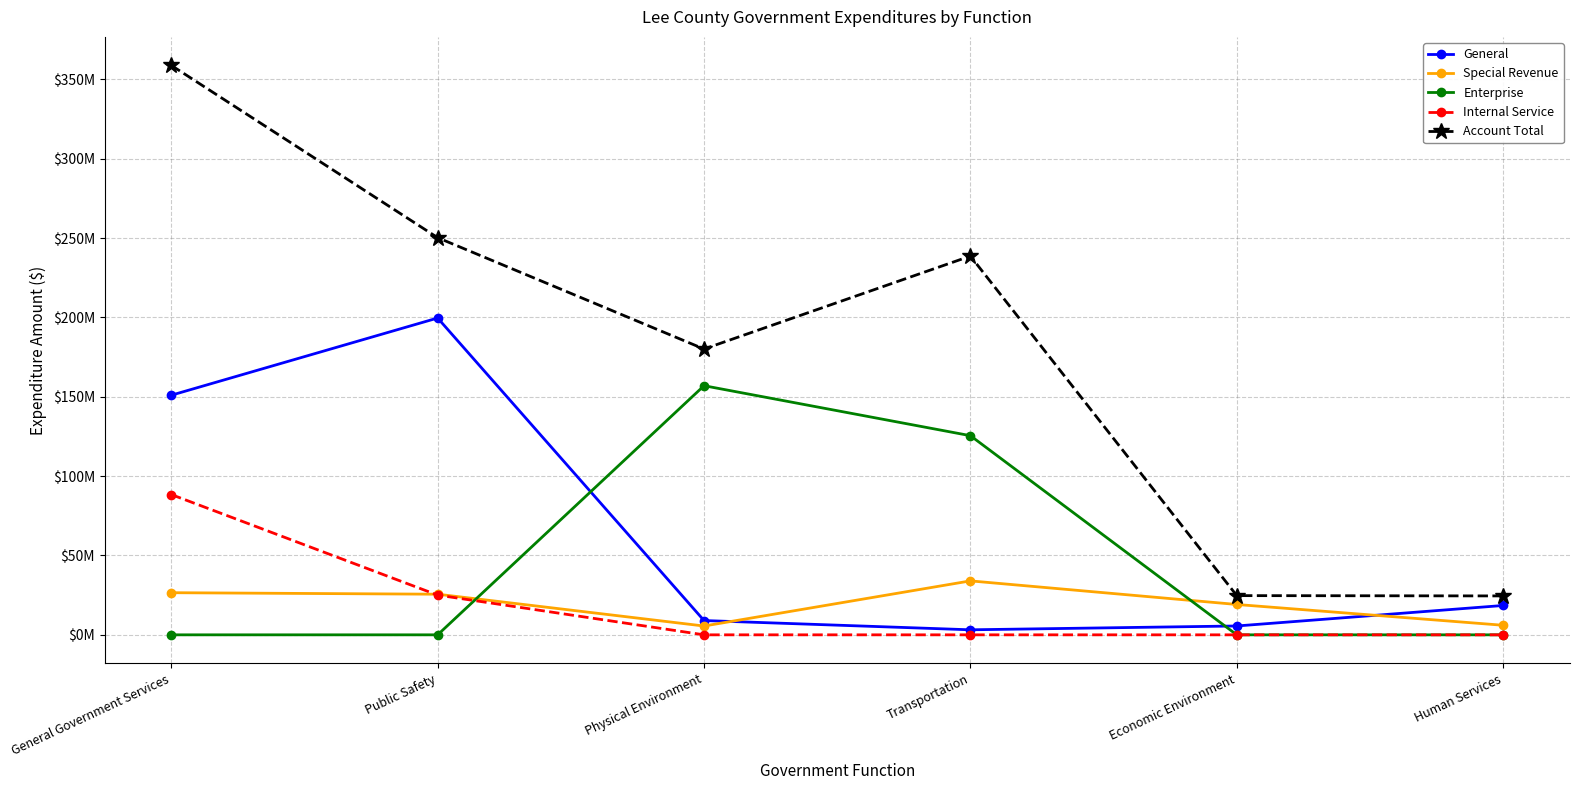

What are all the series names shown in the legend?

General, Special Revenue, Enterprise, Internal Service, Account Total